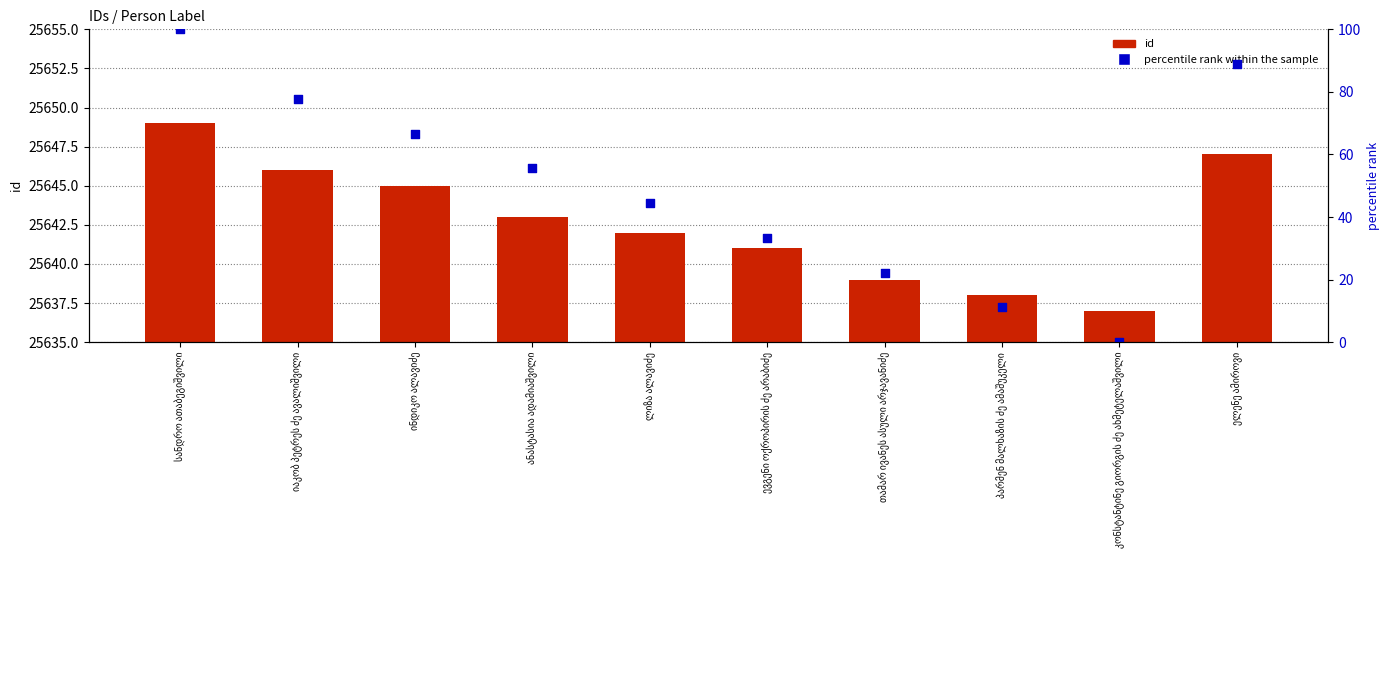

Is the value of id at თამარ ივანეს ასული არჯავანიძე greater than the value of percentile rank within the sample at ლიზა ალავიძე?

Yes